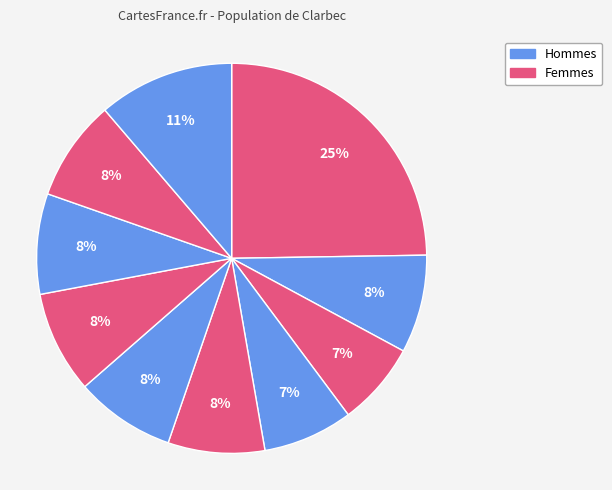

To the nearest percent, what is the average slice percentage?

10%